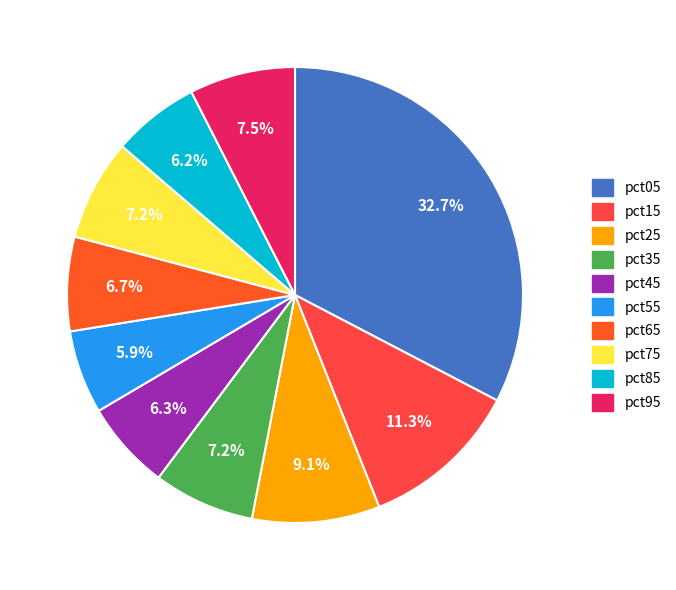

Between pct05 and pct25, which is larger?

pct05